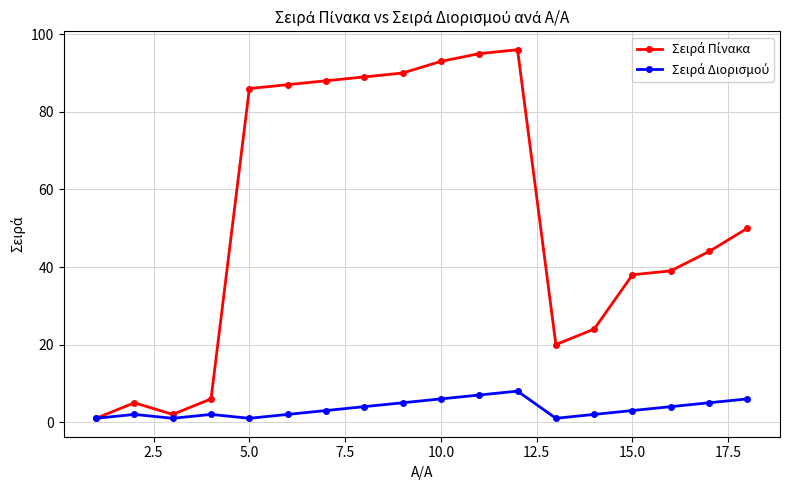

At how many categories does at least one series exceed 65?

8